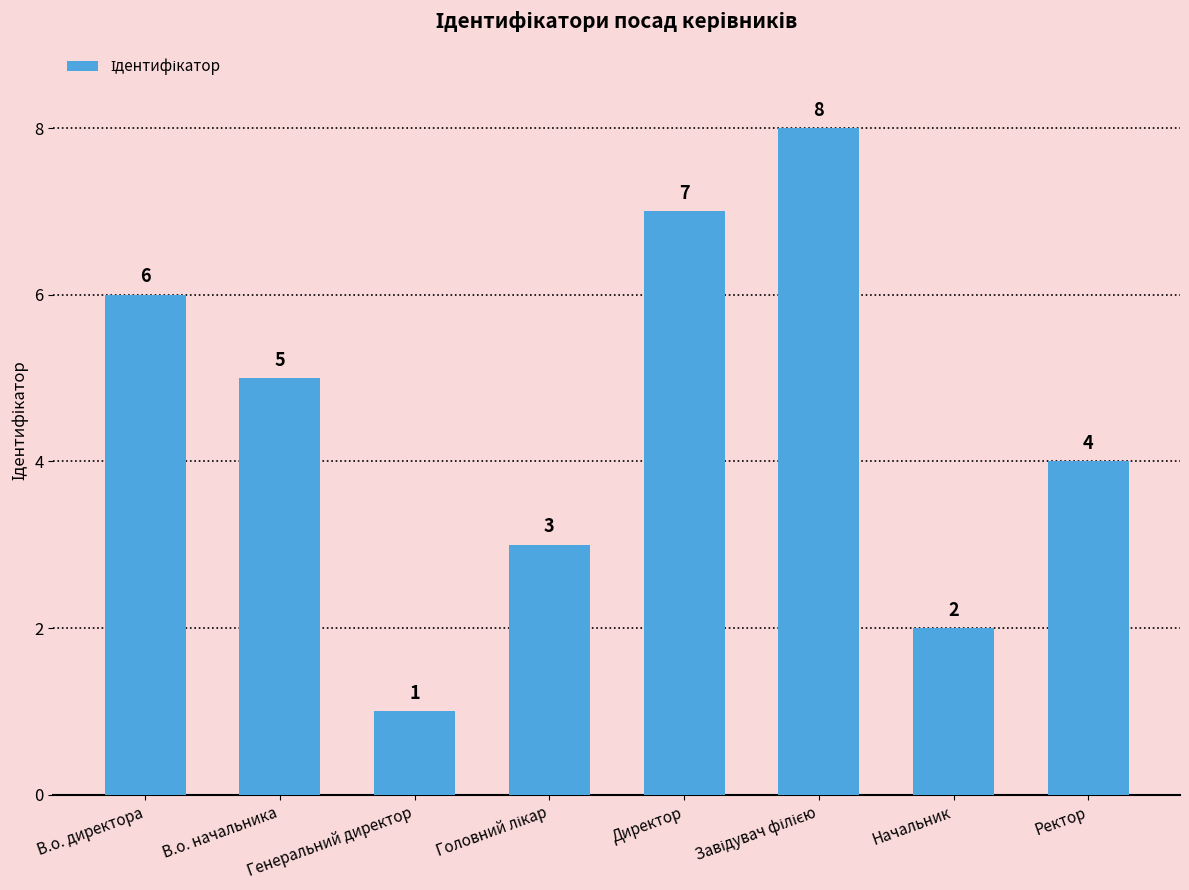

Which label corresponds to the smallest value in the chart?

Генеральний директор